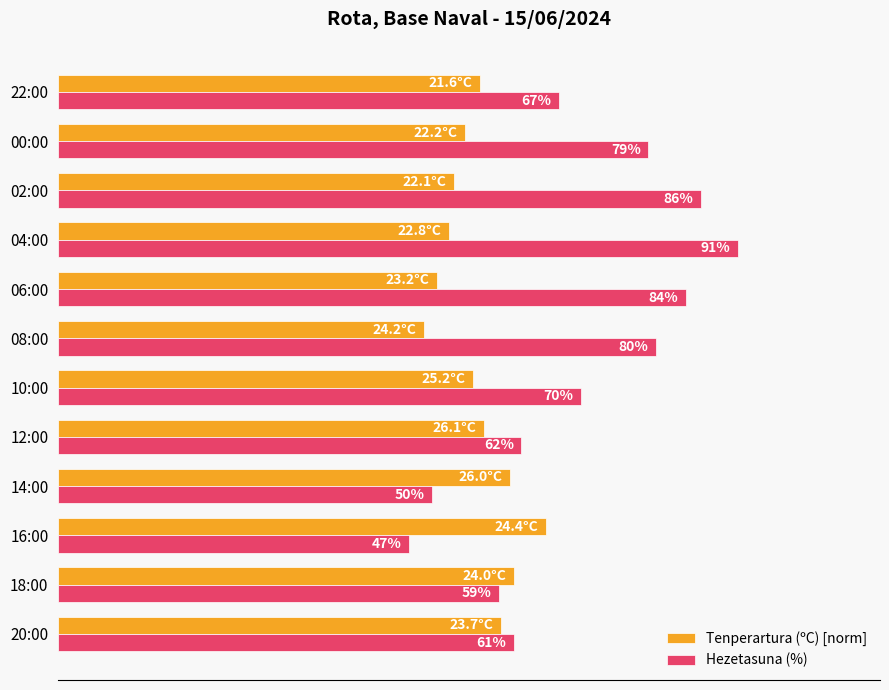

Which series has the largest total across all categories?

Hezetasuna (%)